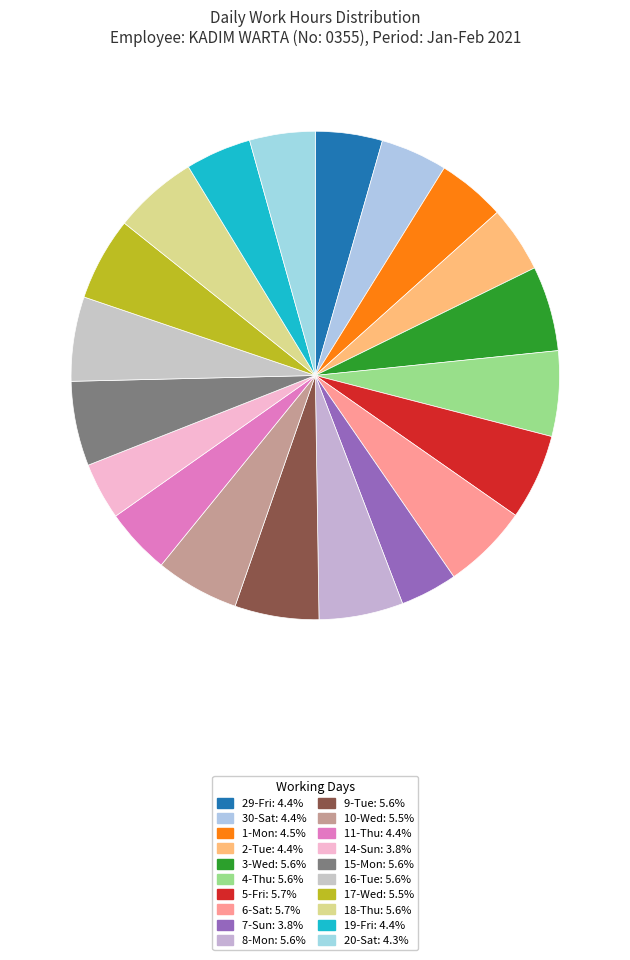

How many slices are in this pie chart?

20